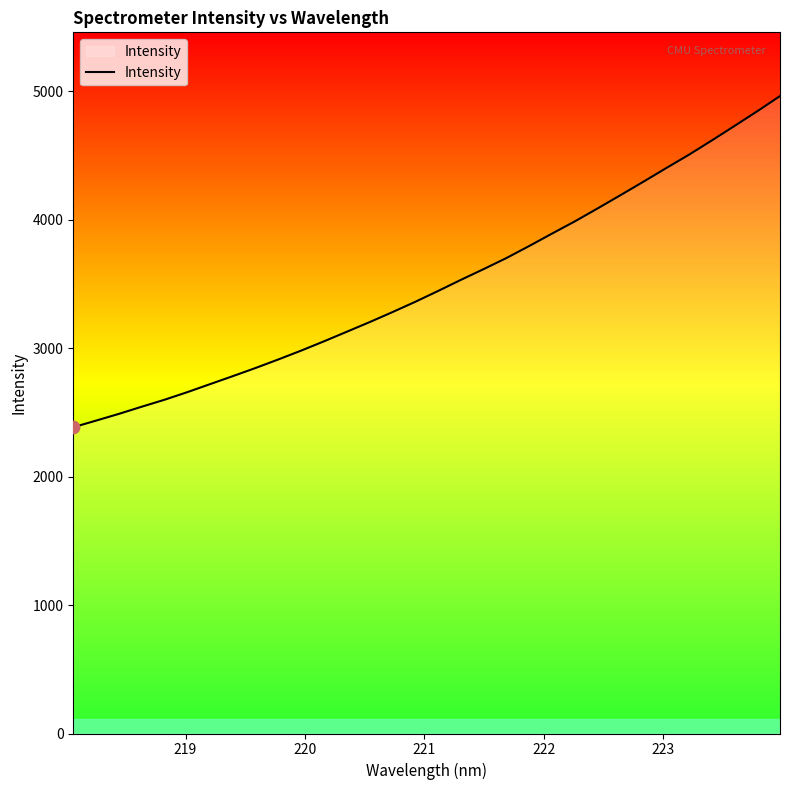

What is the maximum value shown in the chart?

4961.2